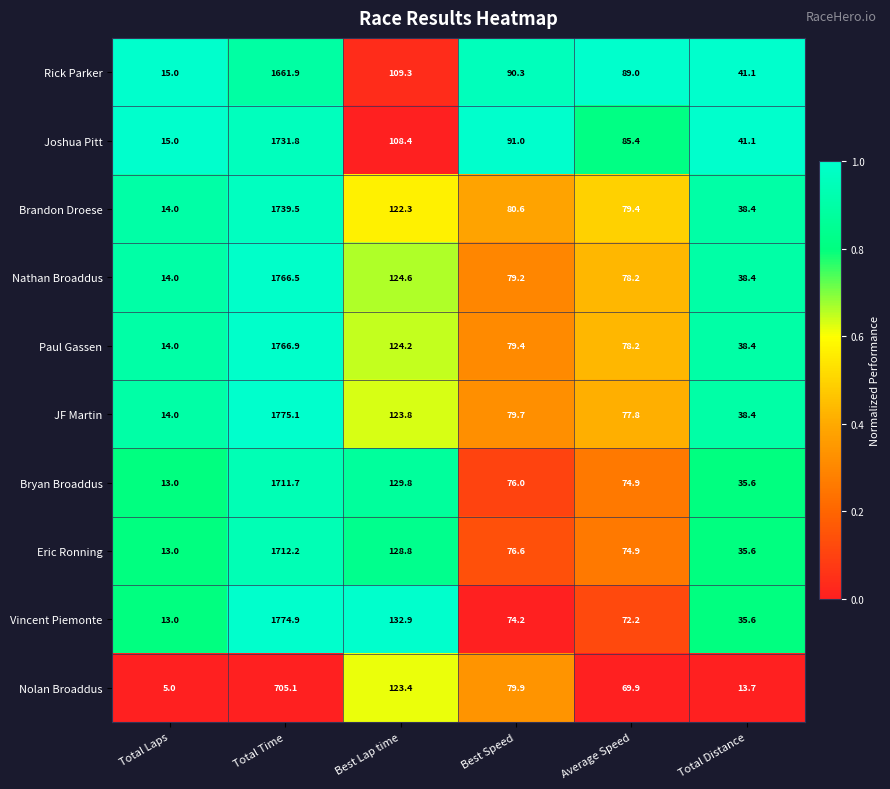

Is the value of Vincent Piemonte at Best Speed greater than the value of Paul Gassen at Best Speed?

No